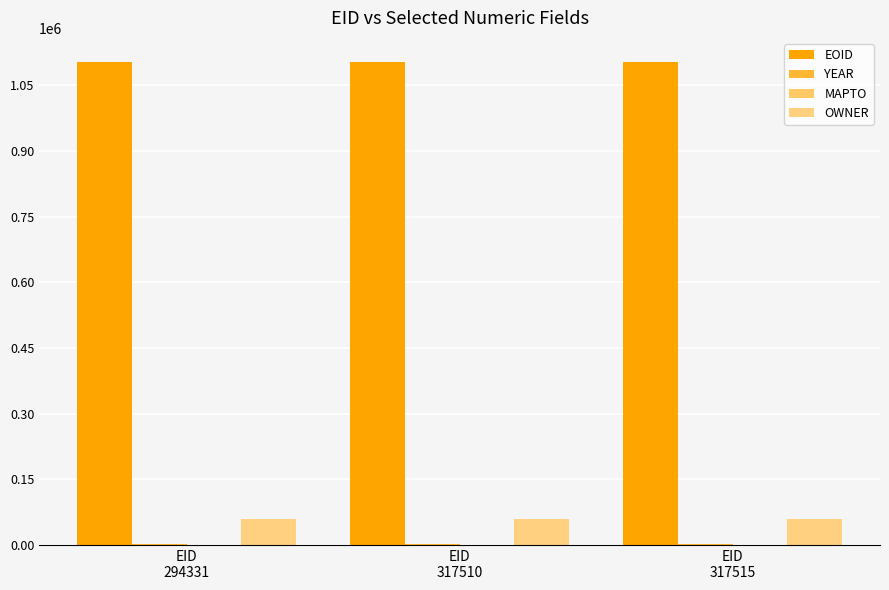

Rank the series at EID
317510 from highest to lowest value.

EOID, OWNER, YEAR, MAPTO